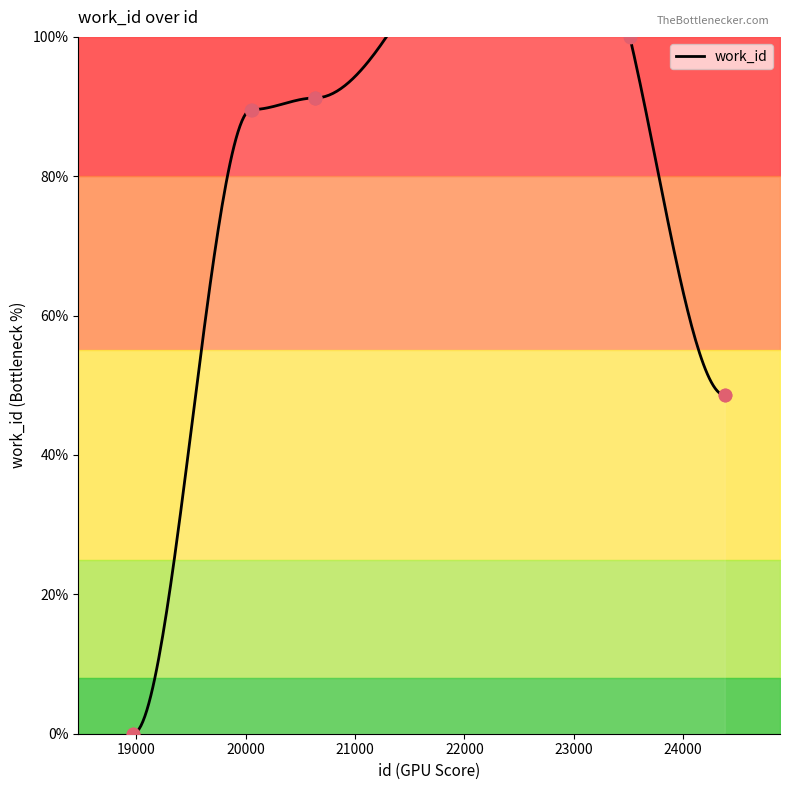

Between 20053 and 20637, which is larger?

20637